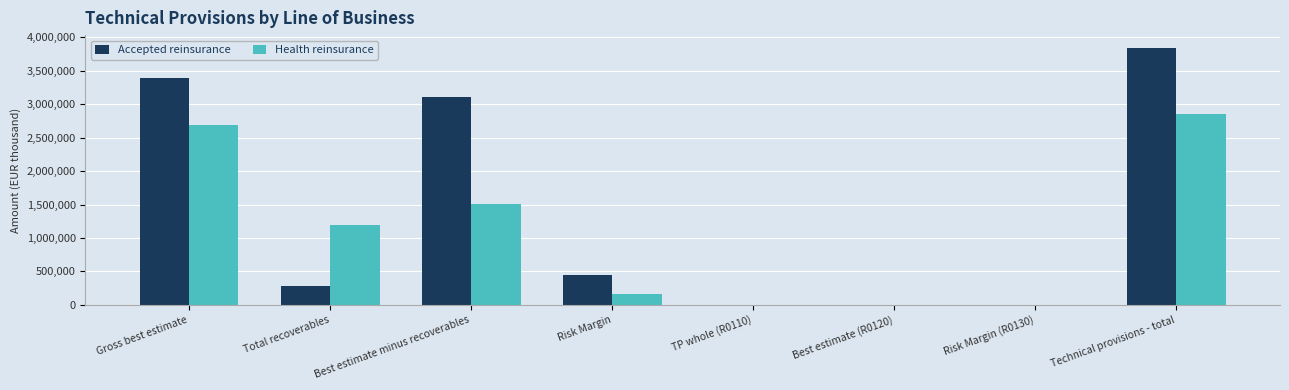

What is the sum of all Health reinsurance values?

8414636